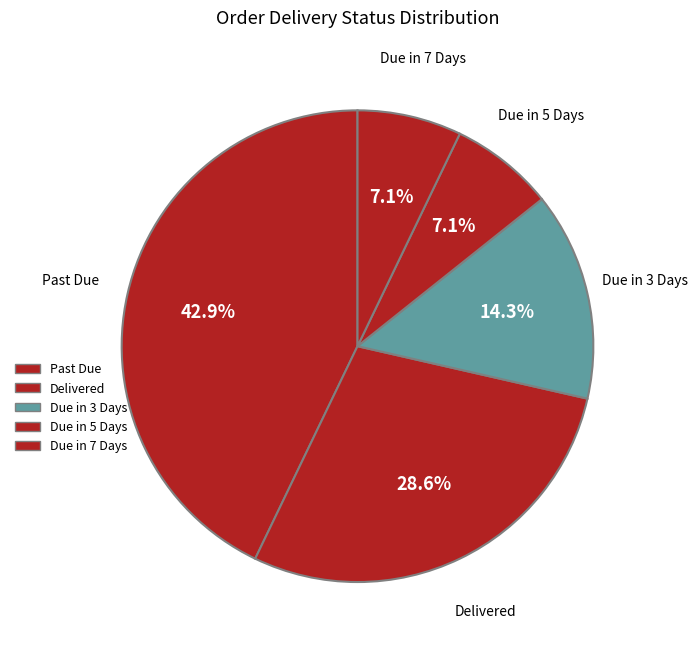

How many slices are in this pie chart?

5